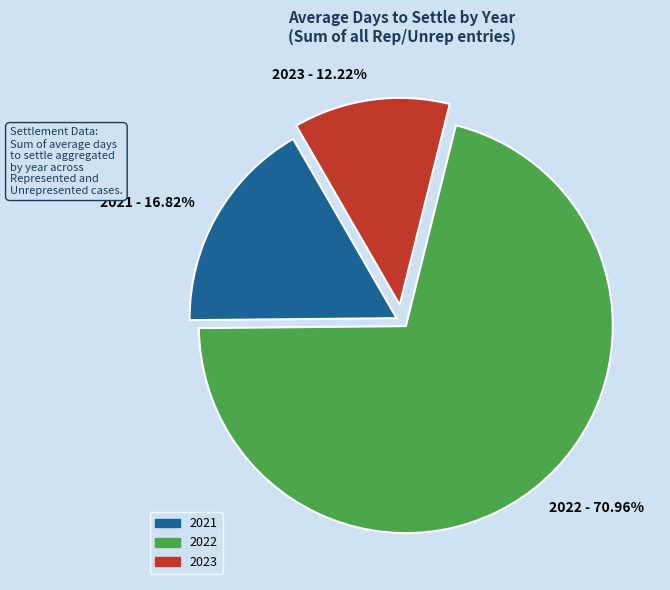

Is there a majority slice in this chart?

Yes